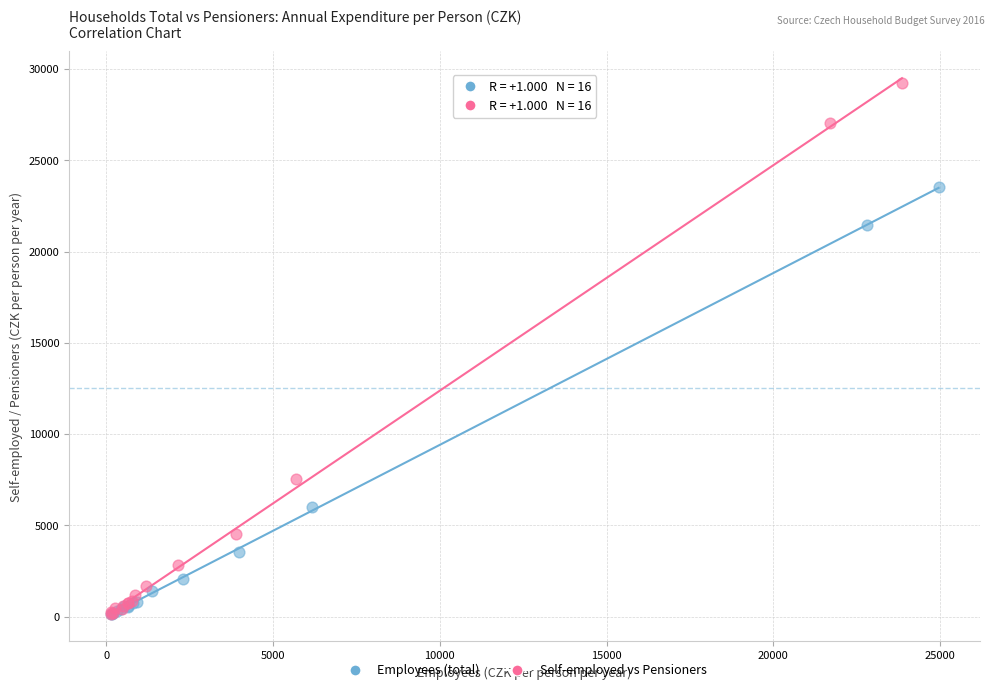

Which series has the widest spread of Y values?

Self-employed vs Pensioners